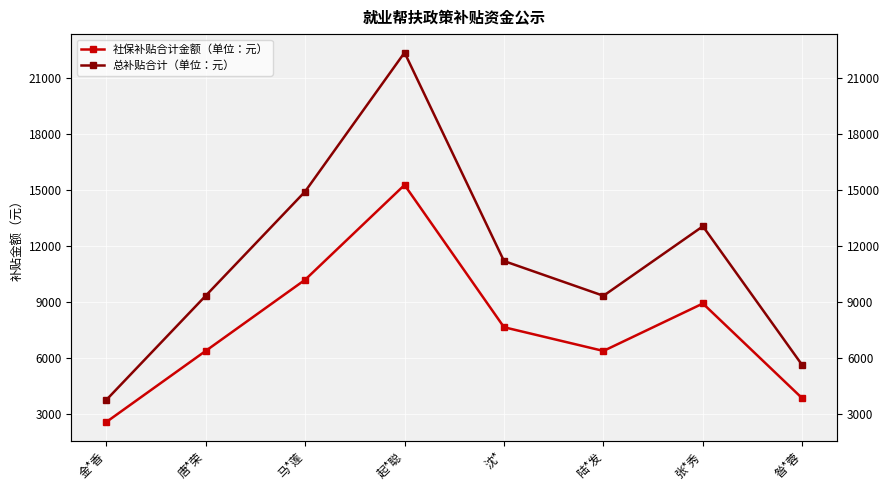

Which series has the widest spread of values?

总补贴合计（单位：元）